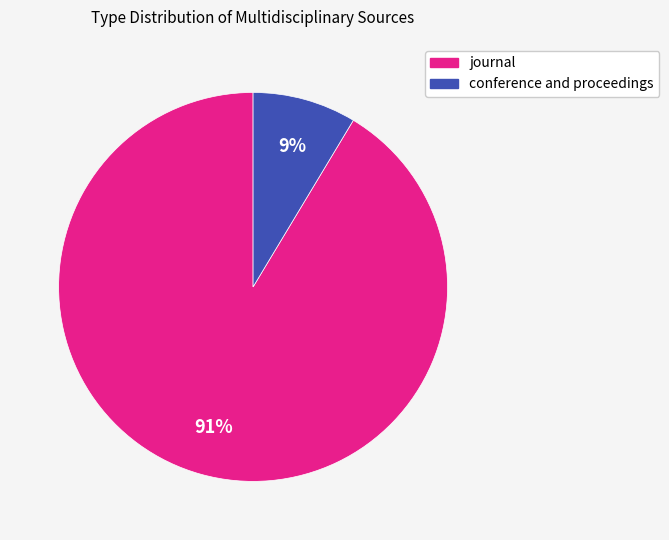

To the nearest percent, what portion does conference and proceedings represent?

9%